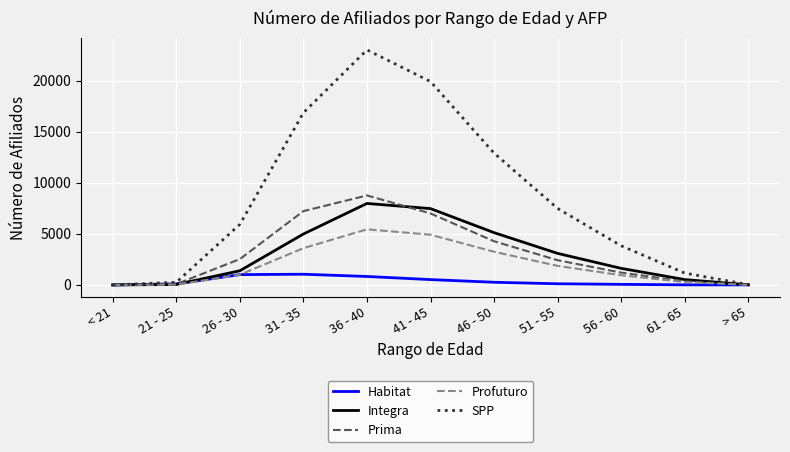

True or false: SPP has more than 0 points higher than both neighbors.

True